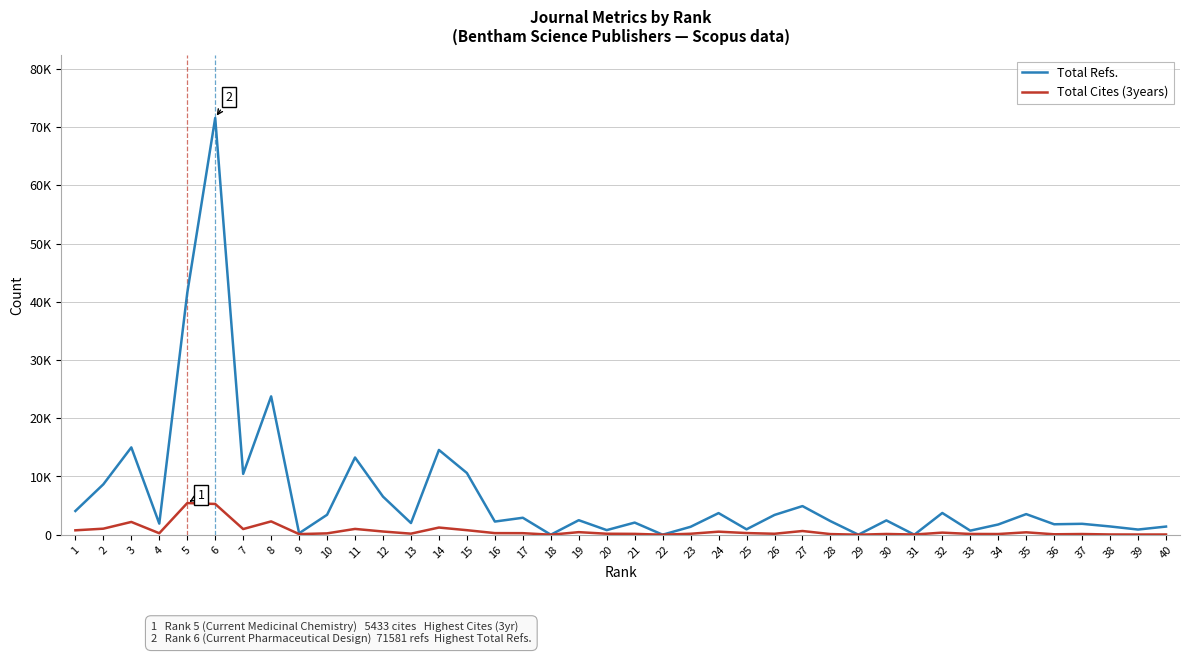

Is this an area chart (filled region under the line)?

No